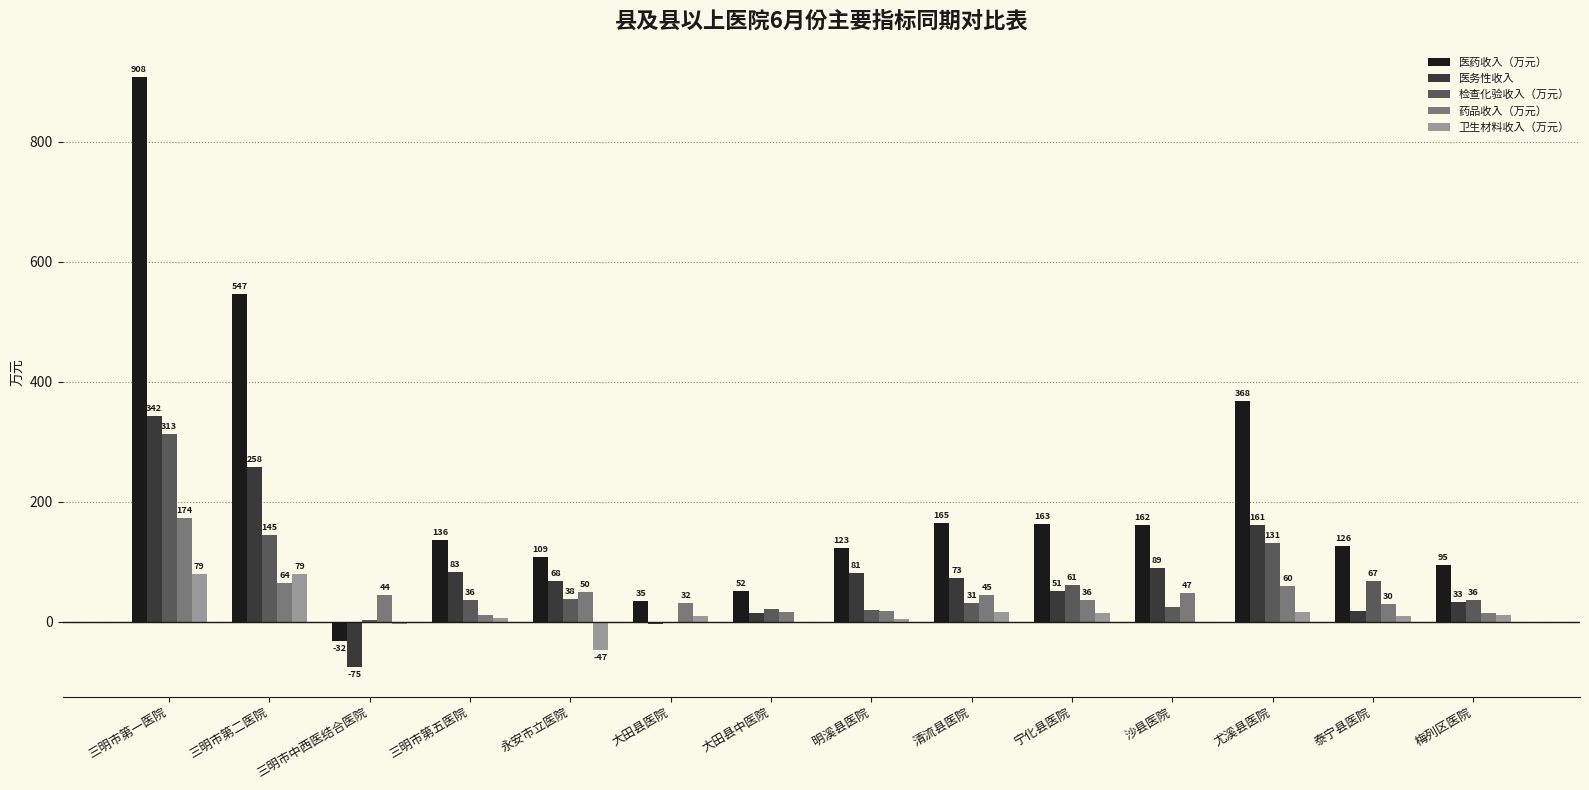

The 药品收入（万元） series shows 44.8 at 清流县医院. True or false?

True